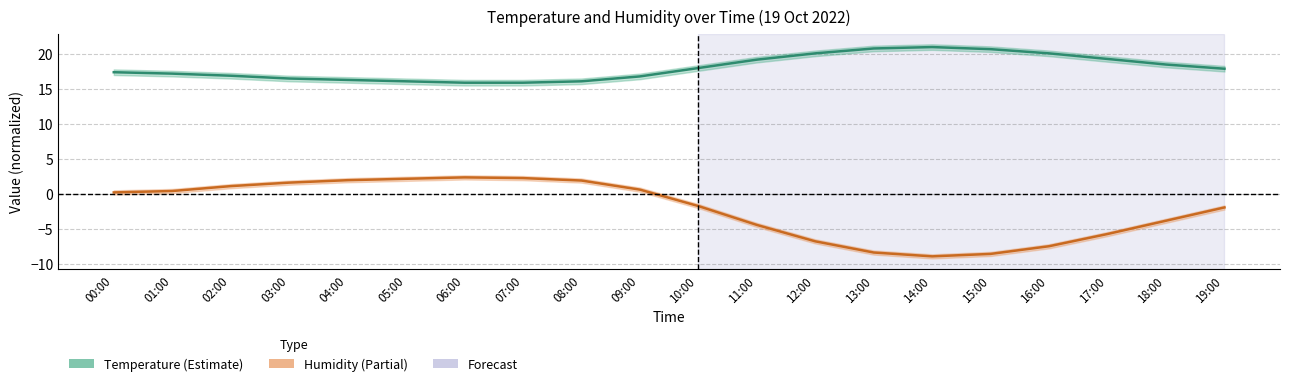

The Humidity (scaled) series shows 2.1 at 05:00. True or false?

True